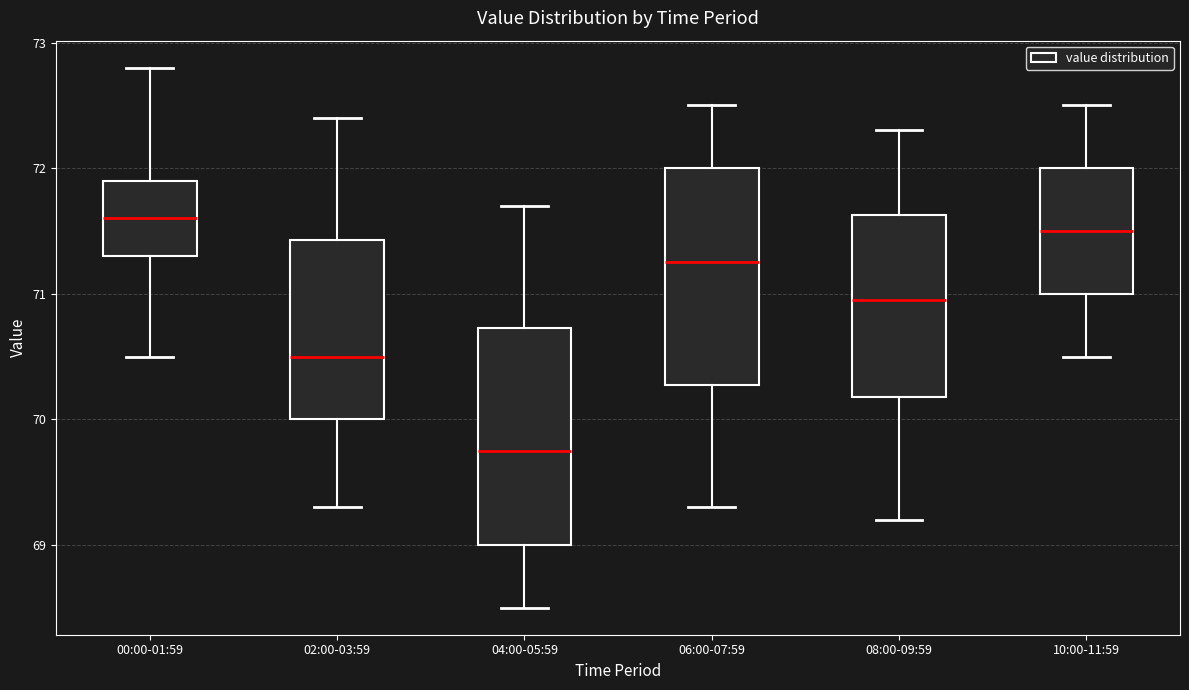

Reading left to right, read every box against the y-axis: the position of its median line, the range the box covers, and the ends of its whiskers. The values are not printed on the chart, so give them approximately, as read against the axis.

00:00-01:59: median 71.6, box 71.3 to 71.9, whiskers 70.5 to 72.8
02:00-03:59: median 70.5, box 70.0 to 71.4, whiskers 69.3 to 72.4
04:00-05:59: median 69.8, box 69.0 to 70.7, whiskers 68.5 to 71.7
06:00-07:59: median 71.3, box 70.3 to 72.0, whiskers 69.3 to 72.5
08:00-09:59: median 71.0, box 70.2 to 71.6, whiskers 69.2 to 72.3
10:00-11:59: median 71.5, box 71.0 to 72.0, whiskers 70.5 to 72.5